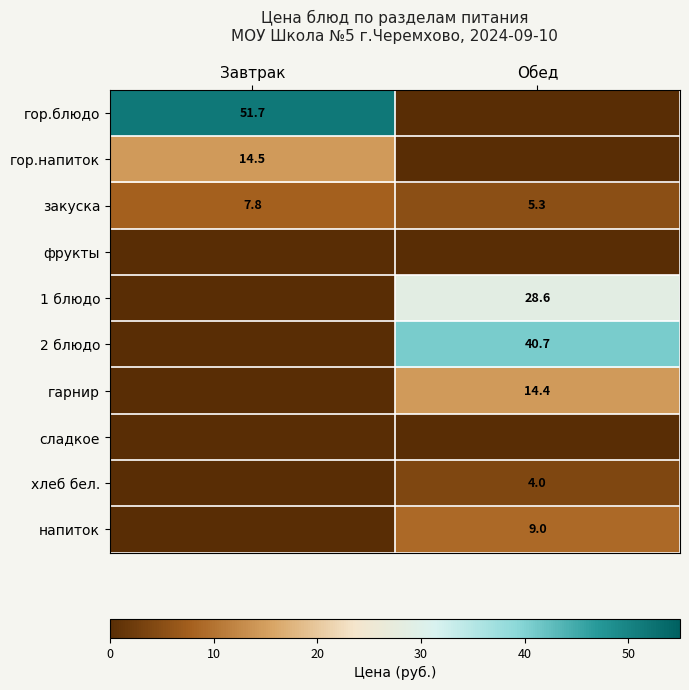

The value of гор.блюдо at Завтрак is 33.0. True or false?

False